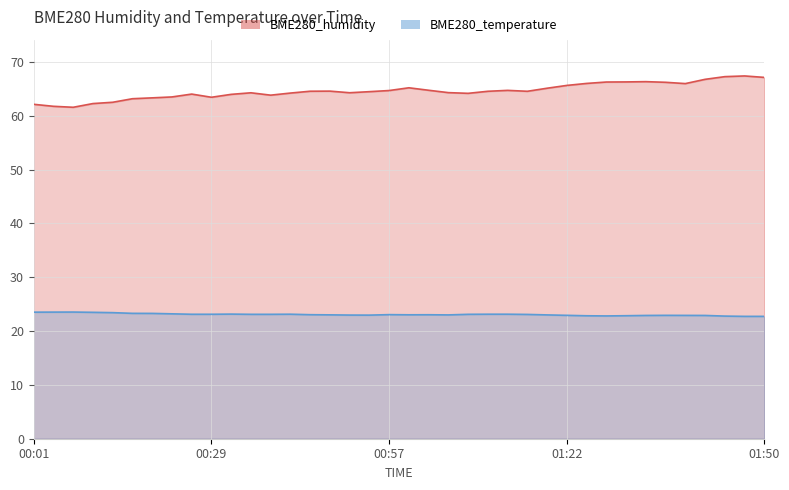

Which has a higher value, 00:23 or 00:12?

00:23